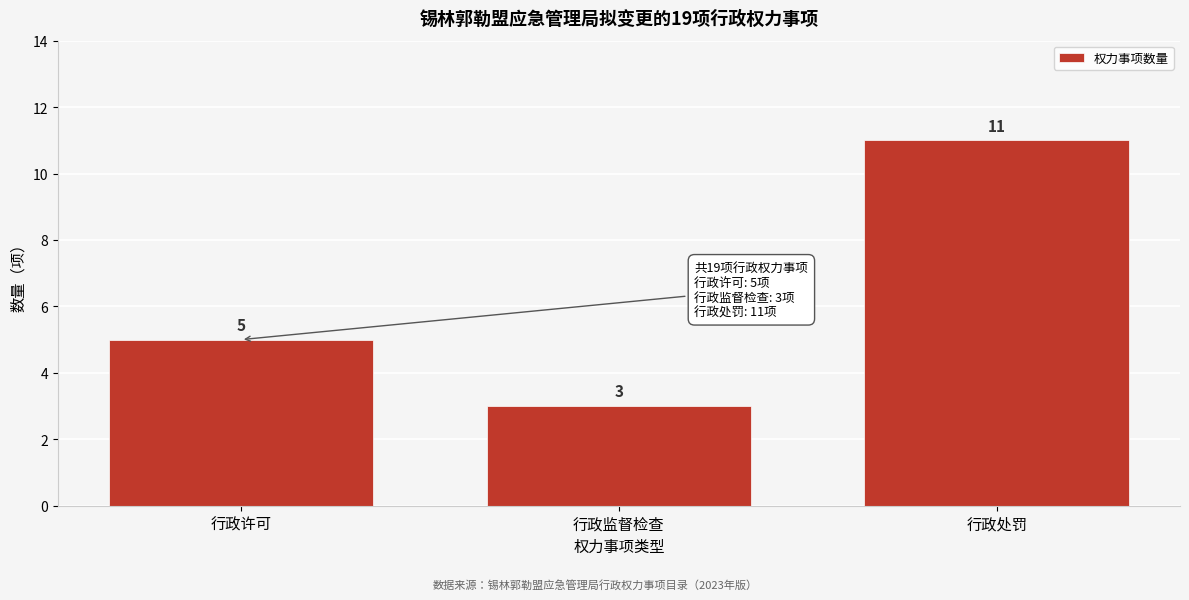

Reading right to left, what are all the values shown in this chart?

11	3	5